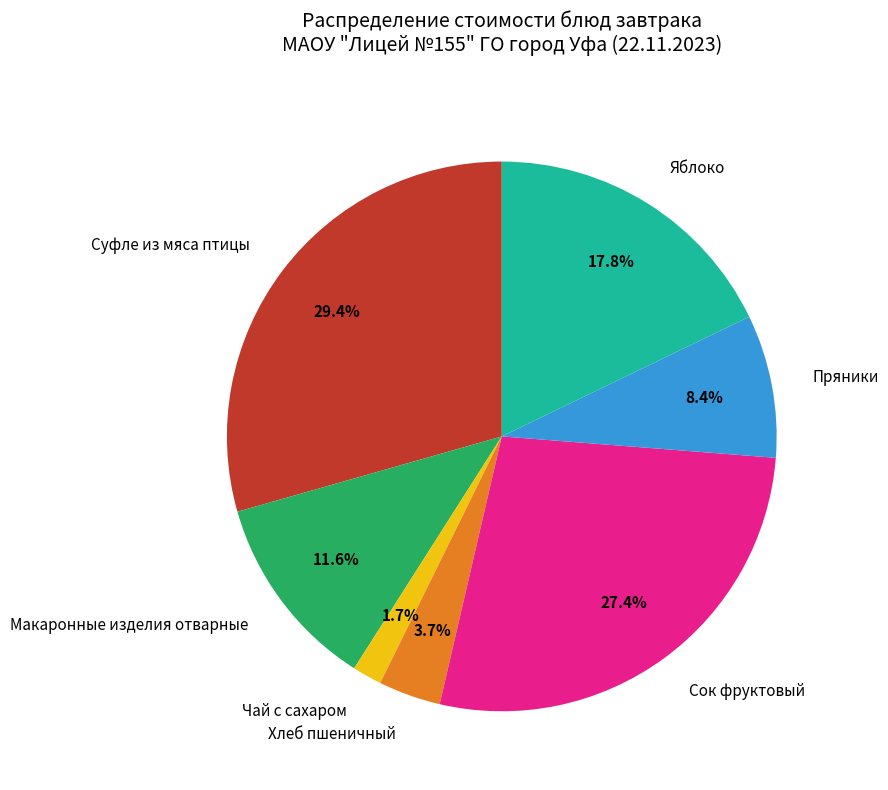

Combined, do Чай с сахаром and Яблоко account for over 50%?

No